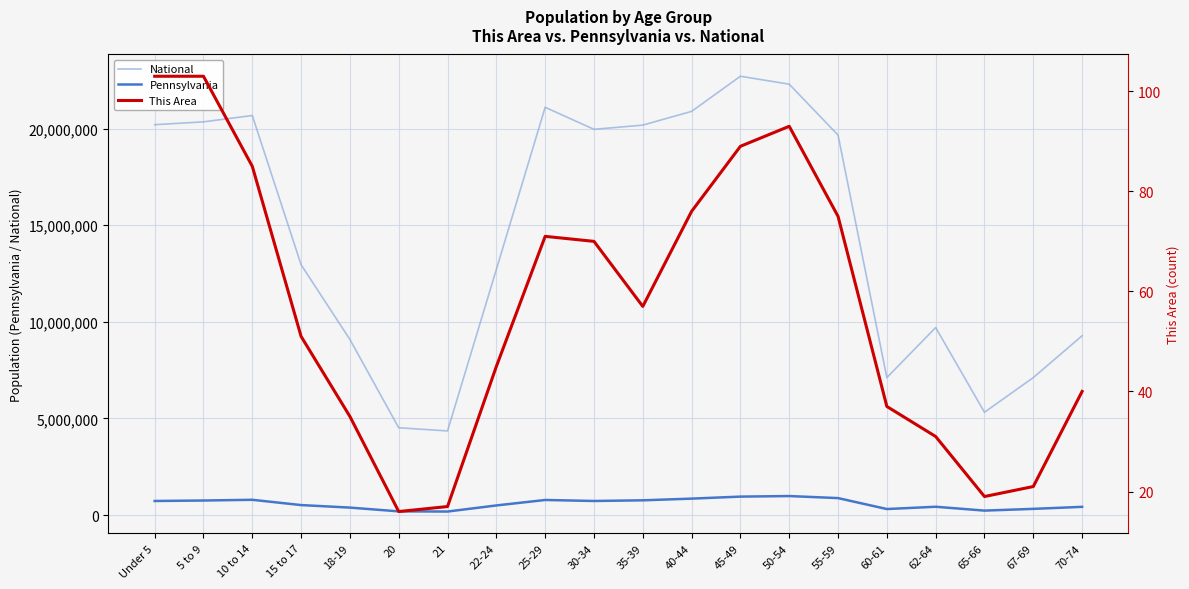

True or false: This Area and Pennsylvania cross at least once.

False